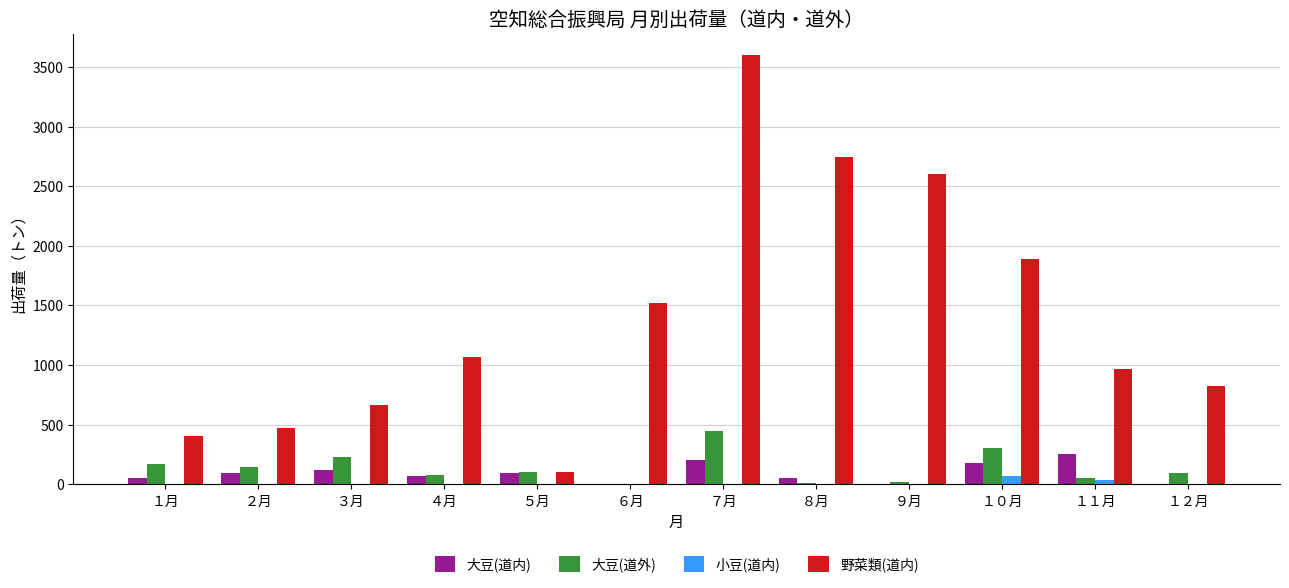

What is the maximum value shown in the chart?

3597.4